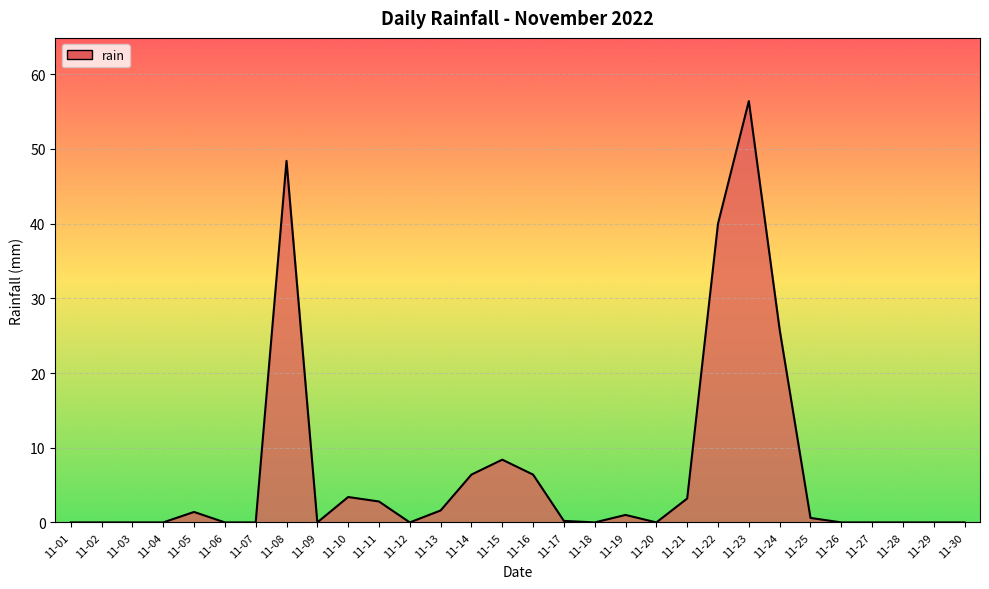

What is the difference between the maximum and minimum values?

56.4